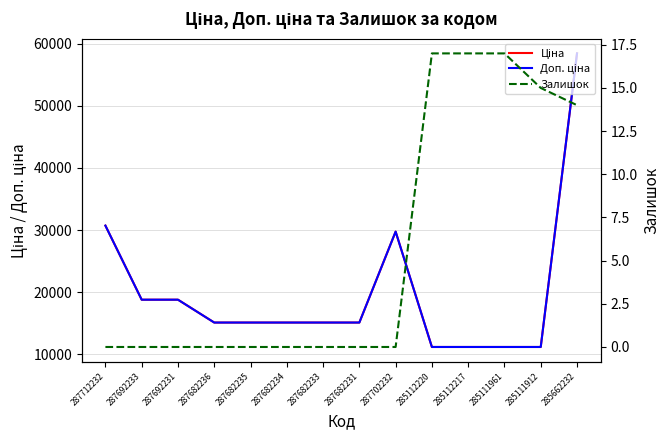

Is the value of Доп. ціна at 287682236 greater than the value of Ціна at 287682235?

No